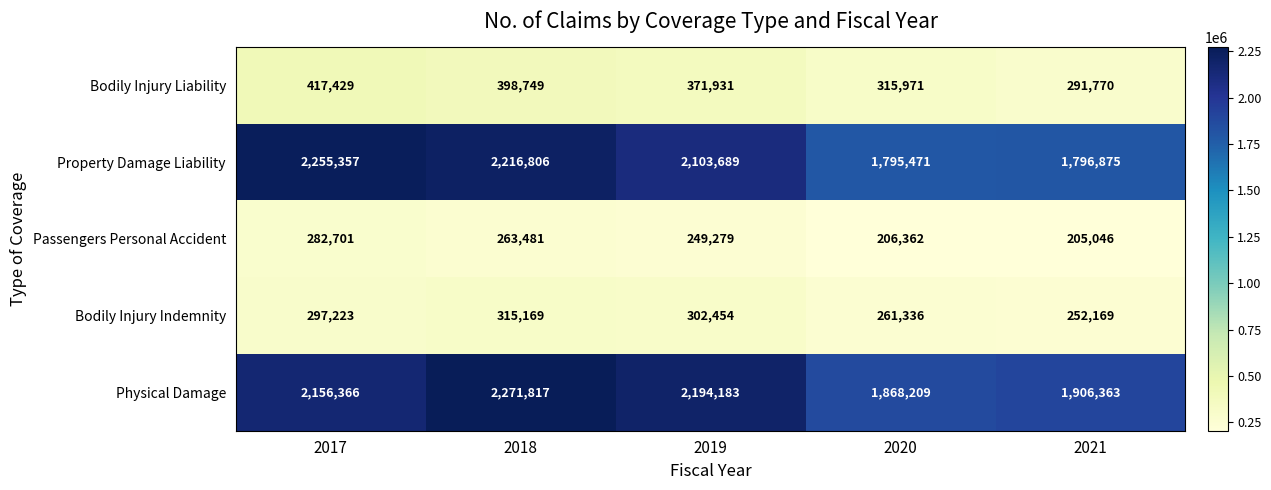

Rank the series by their maximum value, from lowest to highest.

Passengers Personal Accident, Bodily Injury Indemnity, Bodily Injury Liability, Property Damage Liability, Physical Damage